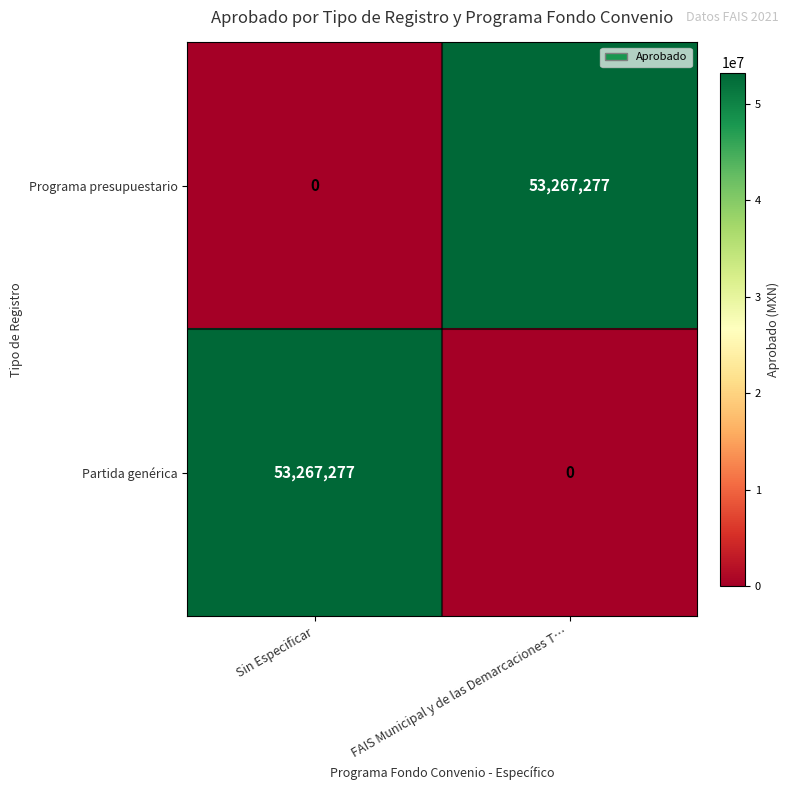

At FAIS Municipal y de las Demarcaciones T…, list the series in order from largest to smallest.

Programa presupuestario, Partida genérica